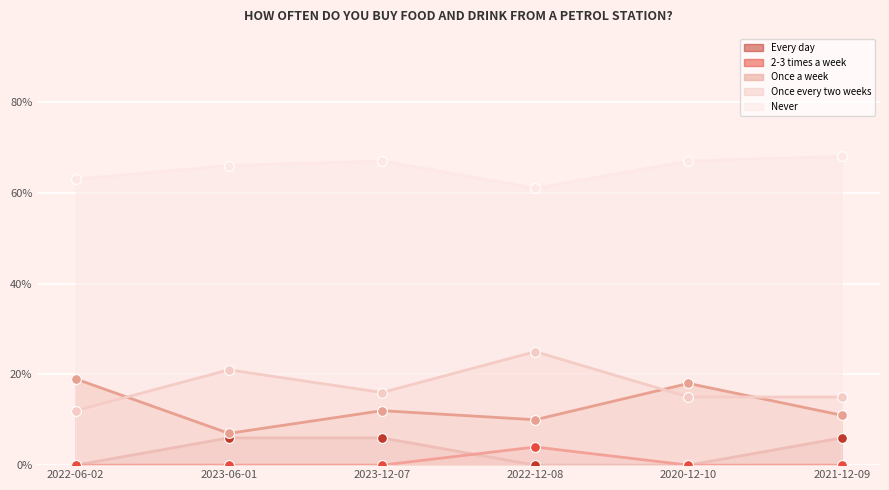

Which series has the largest total across all categories?

Never